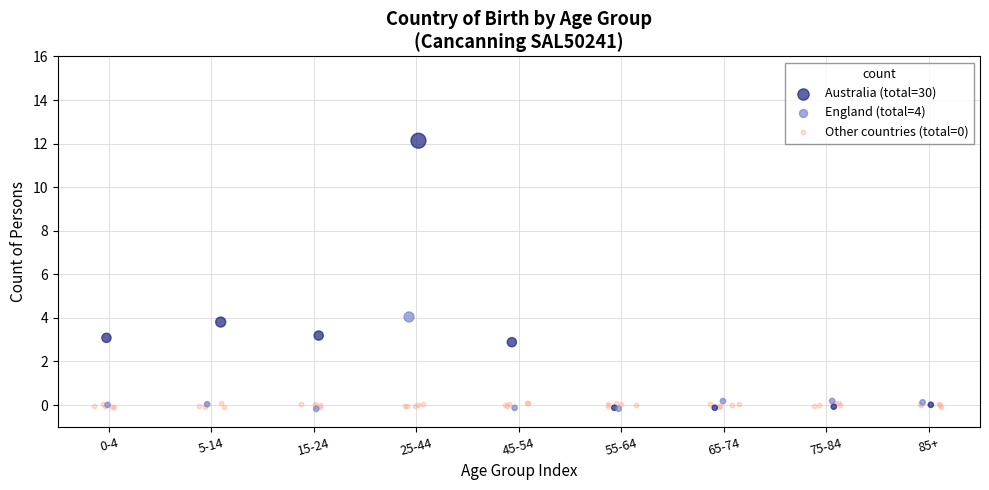

Which series has the largest Y range (max minus min)?

Australia (total=30)